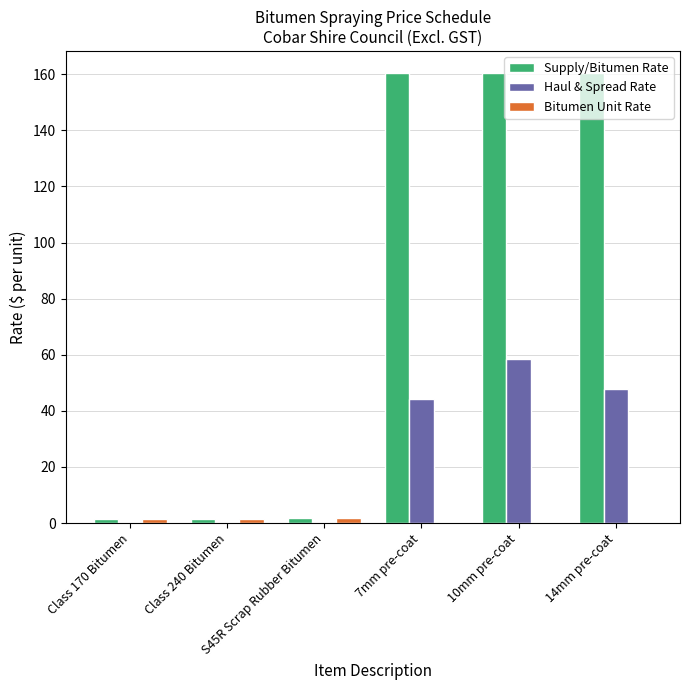

How many groups of bars are there?

6